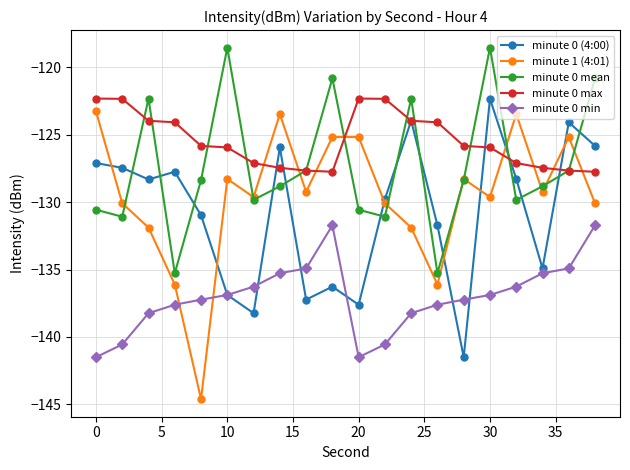

Which series ends up on top after the final intersection of minute 1 (4:01) and minute 0 max?

minute 0 max